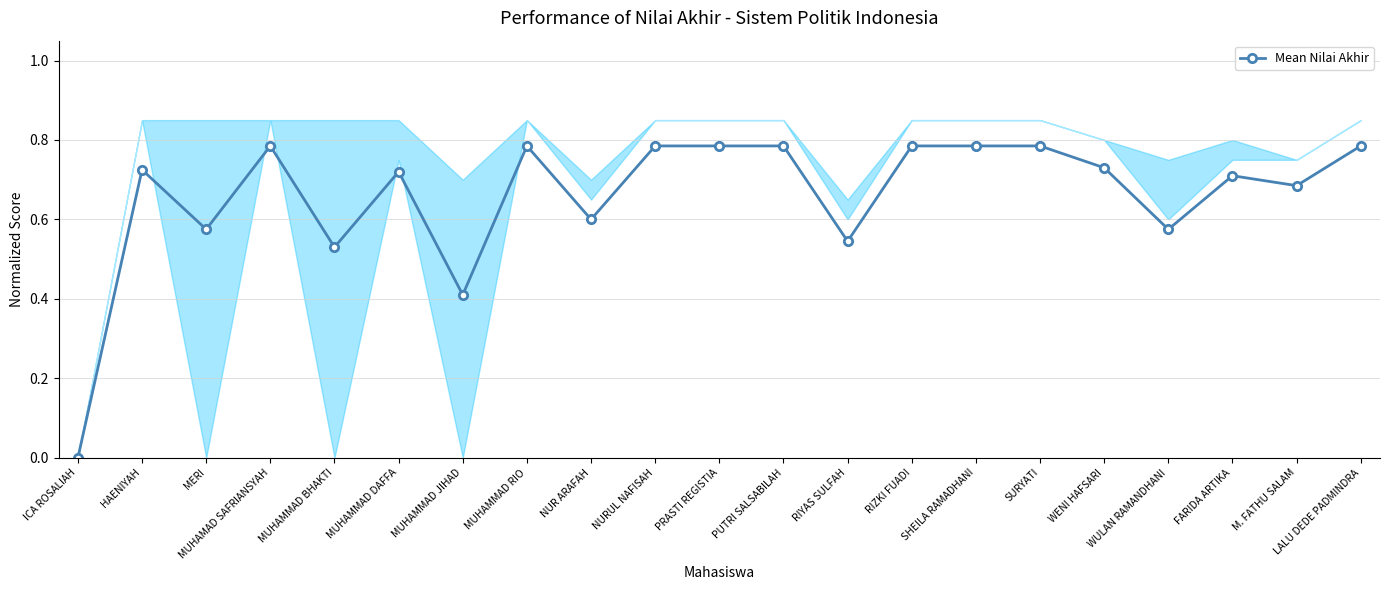

True or false: the data shows 0.8 at WULAN RAMANDHANI.

False